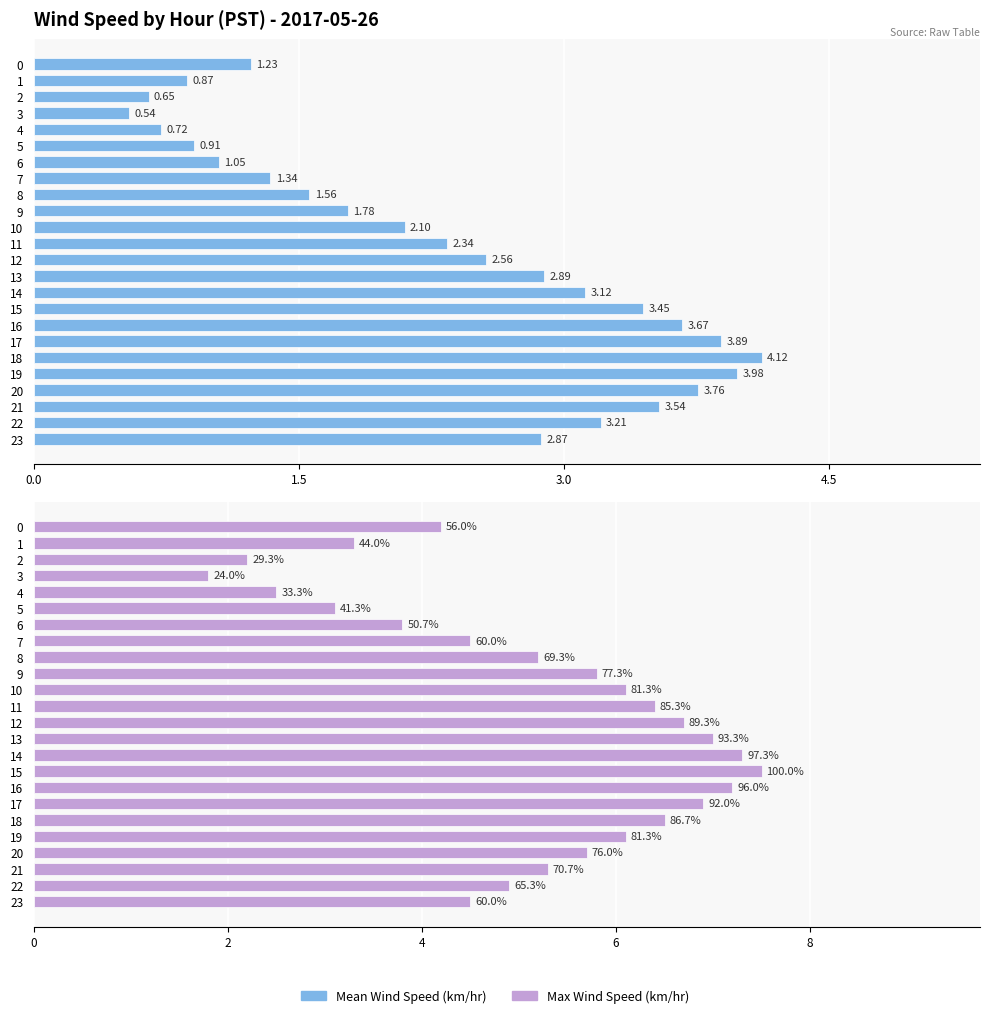

What is the spread (max minus min) of values at 21?

1.8